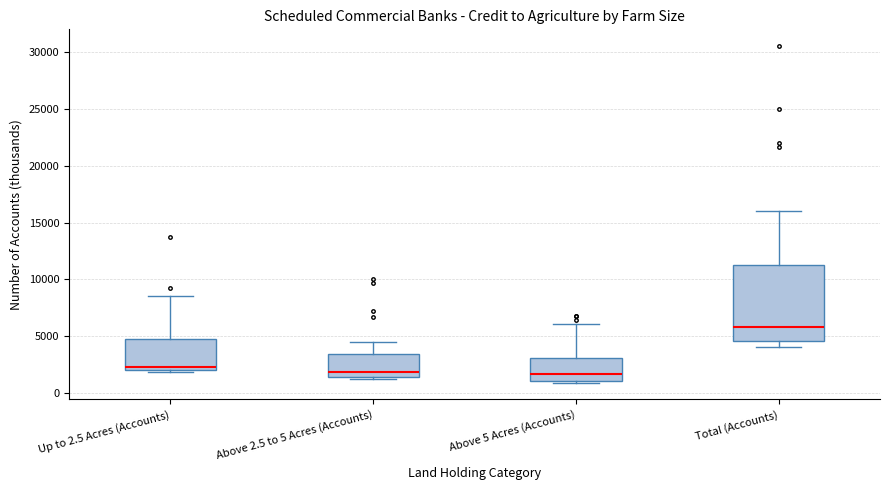

Reading left to right, transcribe this box plot: for each box, give where its median line is, the range the box spans, and where its two whiskers end, as read against the y-axis. The values are not printed on the chart, so give them approximately, as read against the axis.

Up to 2.5 Acres (Accounts): median 2500, box 2000 to 4500, whiskers 2000 (just below the box's lower edge) to 8500
Above 2.5 to 5 Acres (Accounts): median 2000, box 1500 to 3500, whiskers 1000 to 4500
Above 5 Acres (Accounts): median 1500, box 1000 to 3000, whiskers 1000 to 6000
Total (Accounts): median 6000, box 4500 to 11500, whiskers 4000 to 16000